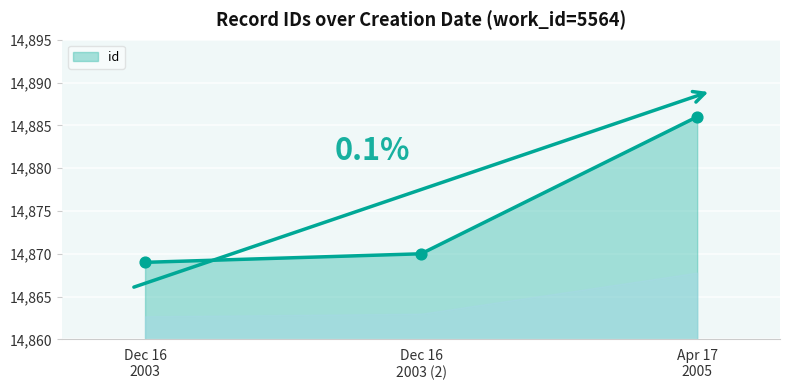

What is the smallest value displayed?

14869